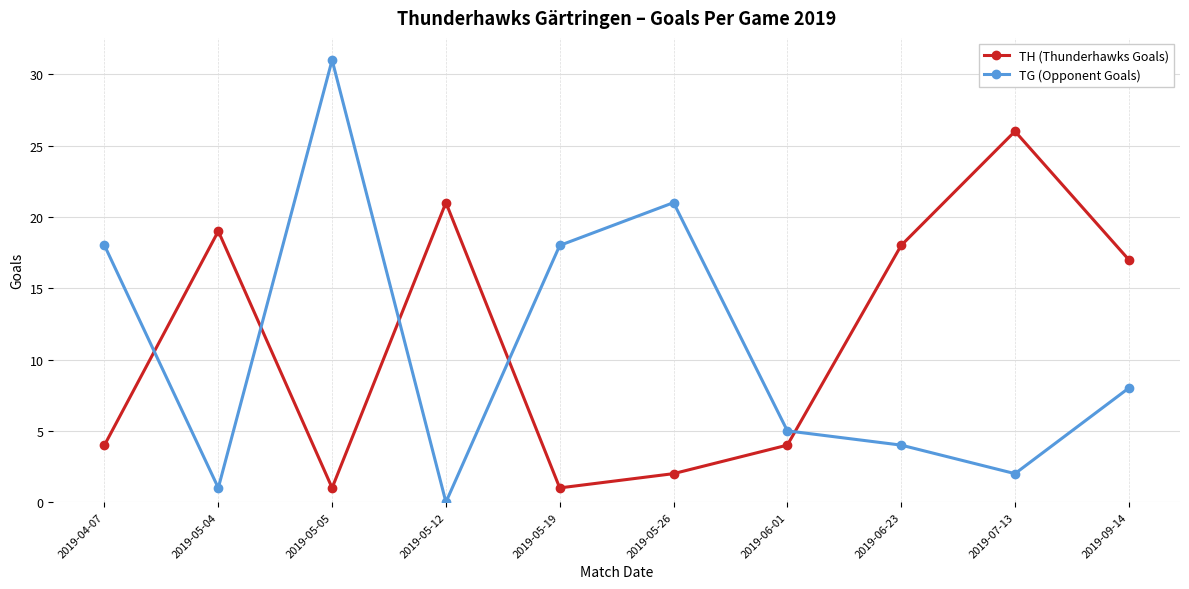

What is the difference between the second highest and minimum values in the TG (Opponent Goals) series?

21